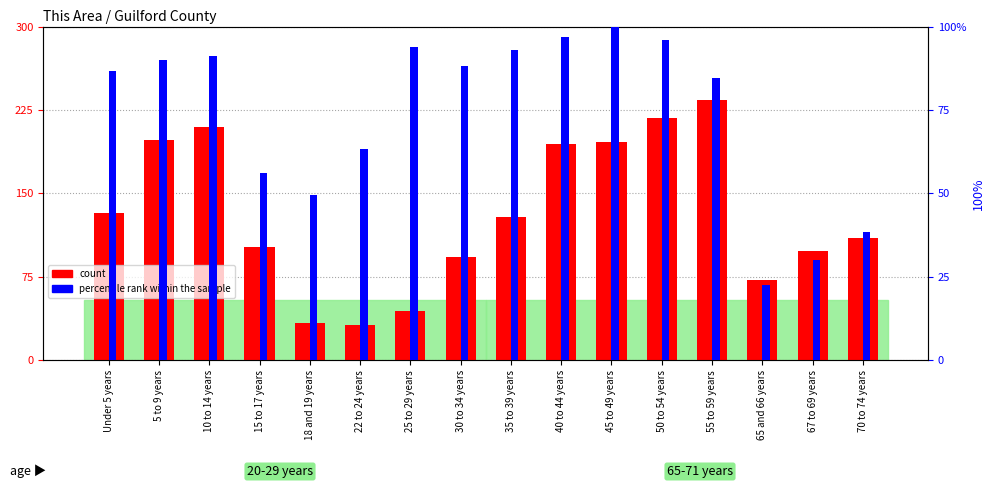

Count the number of data series in this chart.

2